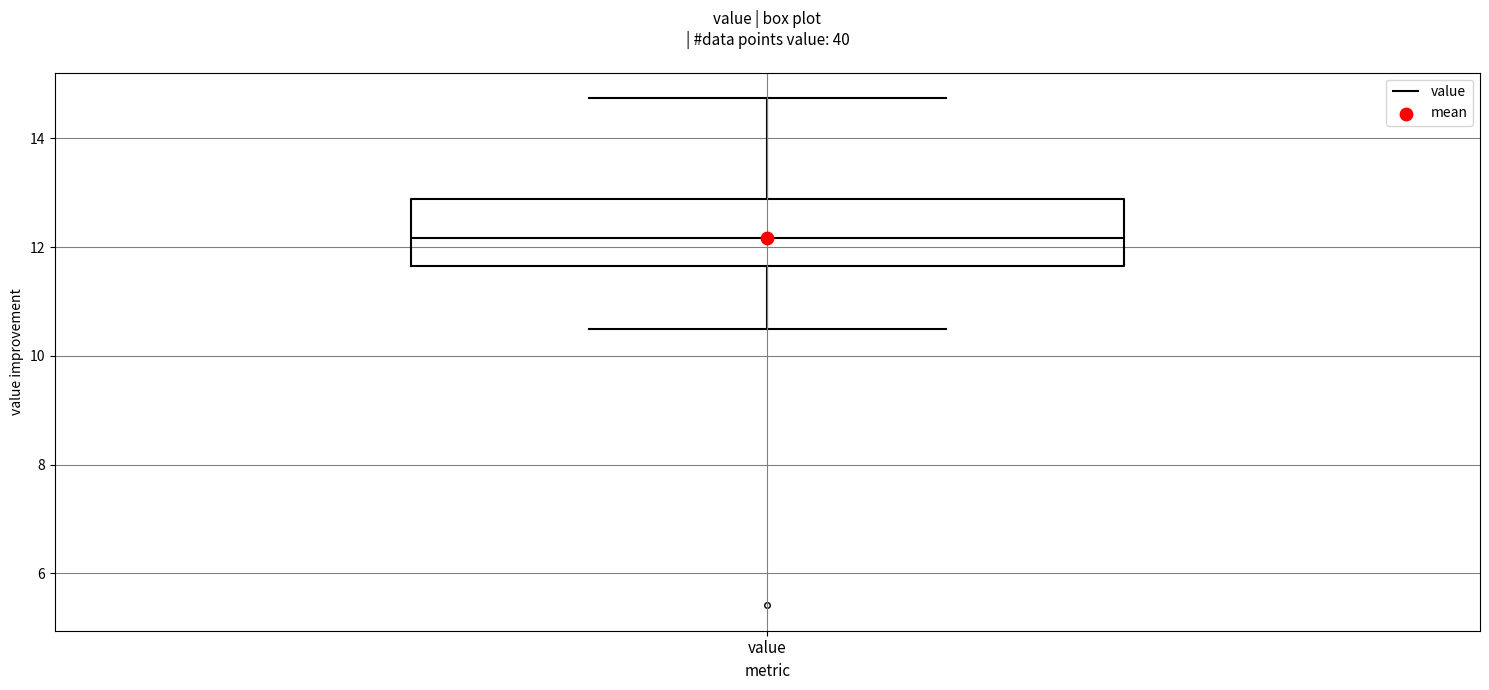

Where is the upper edge of the box for value on the y-axis? The values are not printed on the chart, so give them approximately, as read against the axis.

12.8